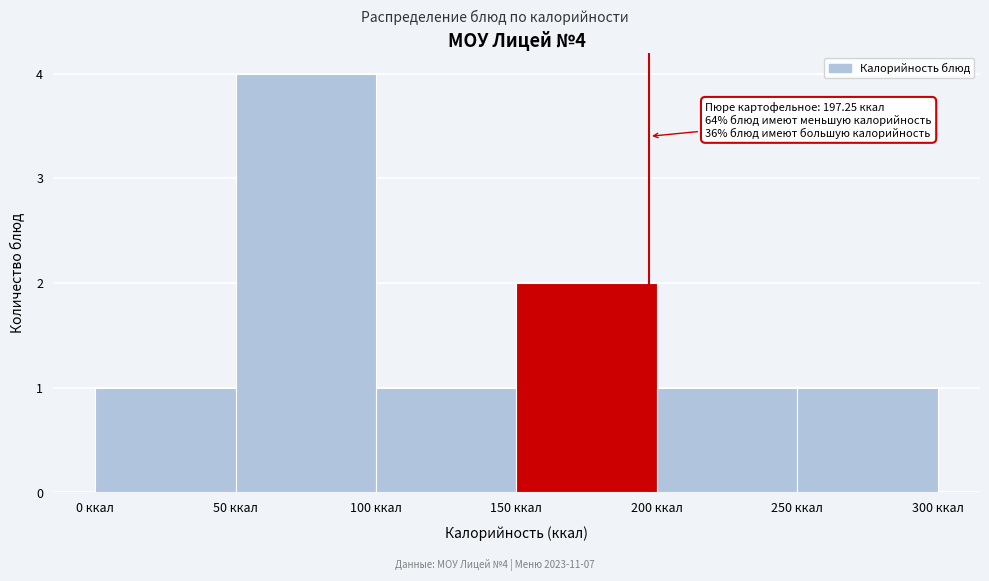

Which range on the x-axis has the tallest bar?

50 to 100